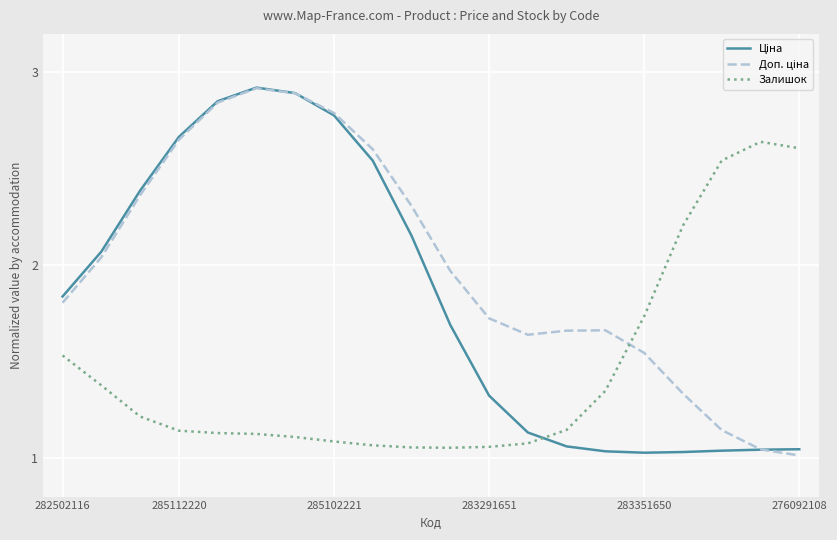

What is the maximum value for Доп. ціна?

2.9